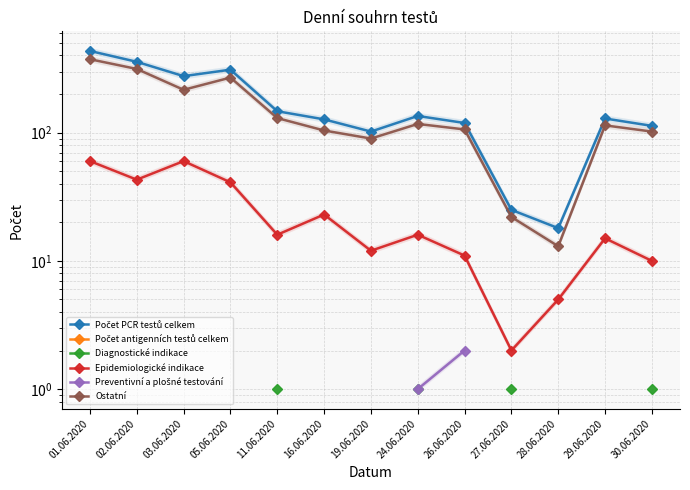

Between 26.06.2020 and 02.06.2020, which is larger?

02.06.2020